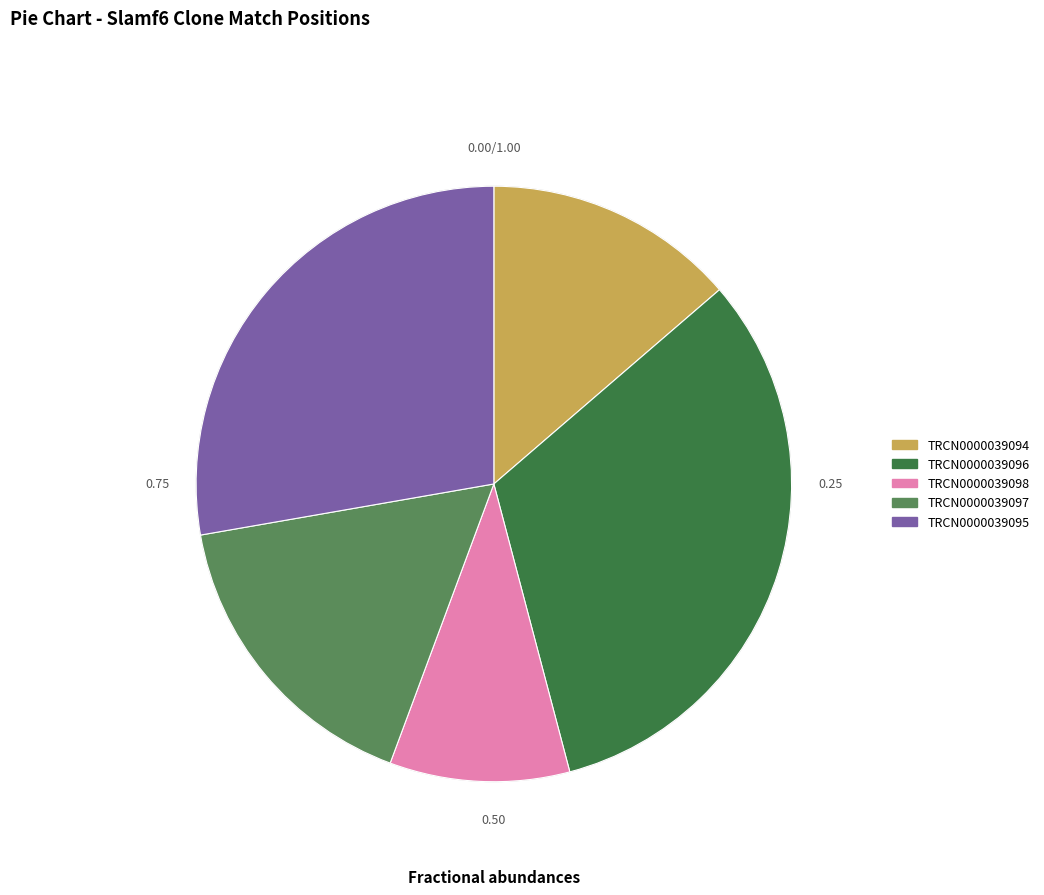

Do TRCN0000039097 and TRCN0000039098 together represent more than half of the pie?

No